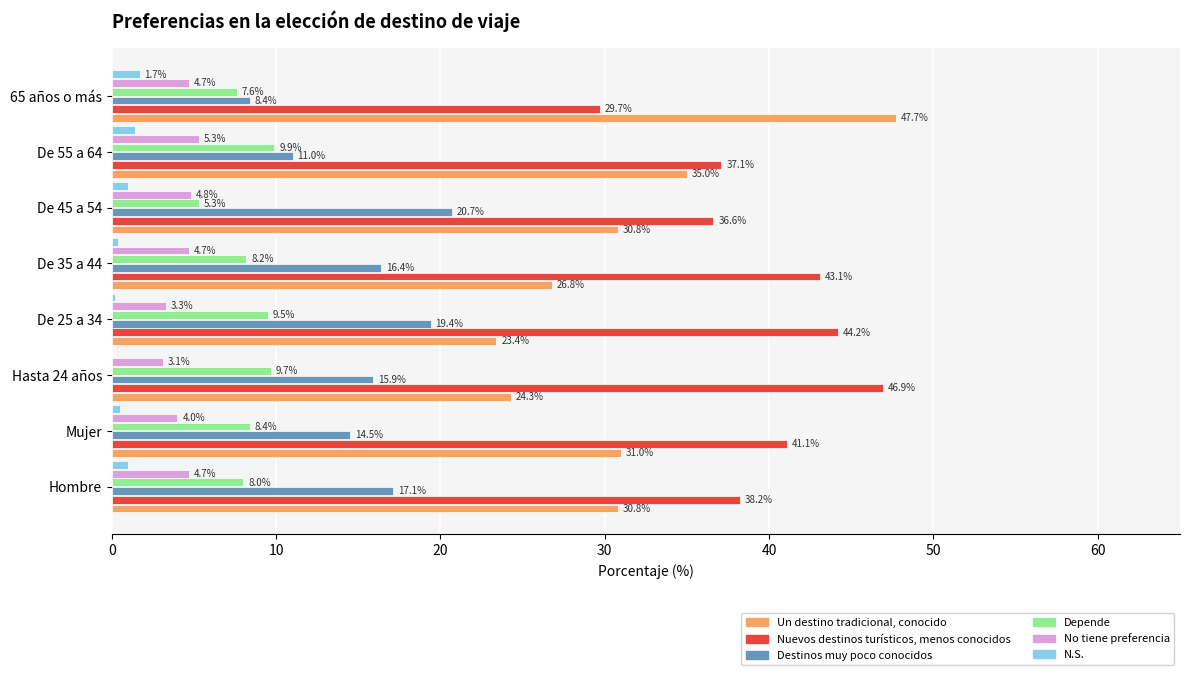

Where is No tiene preferencia nearest to the value 4?

Mujer